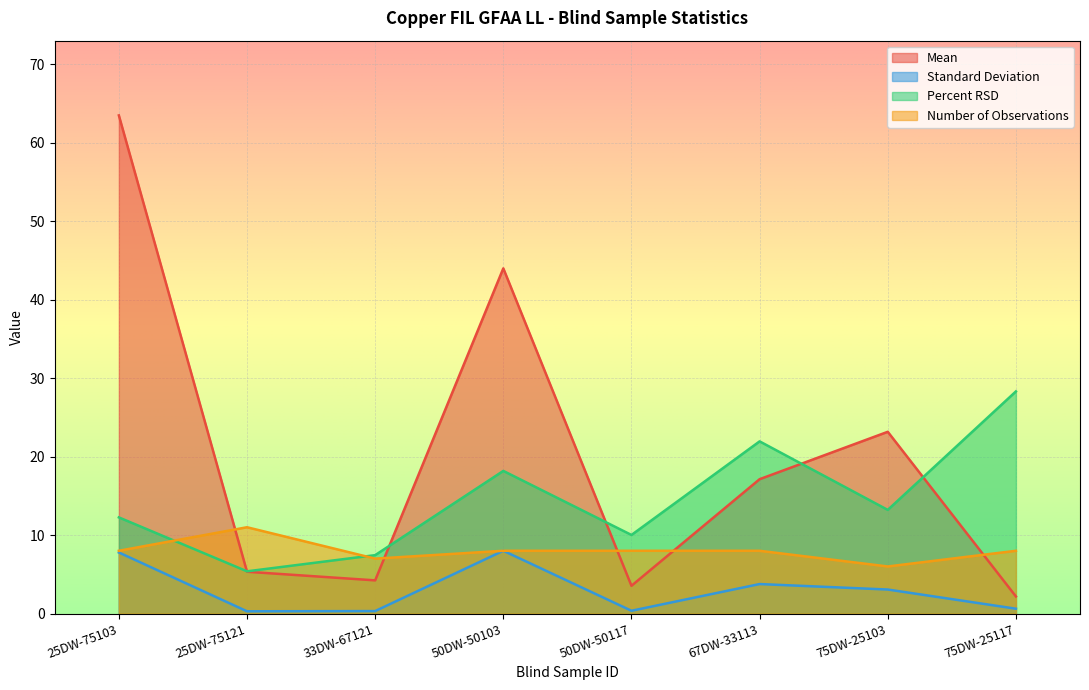

The Standard Deviation series shows 11.8 at 50DW-50103. True or false?

False